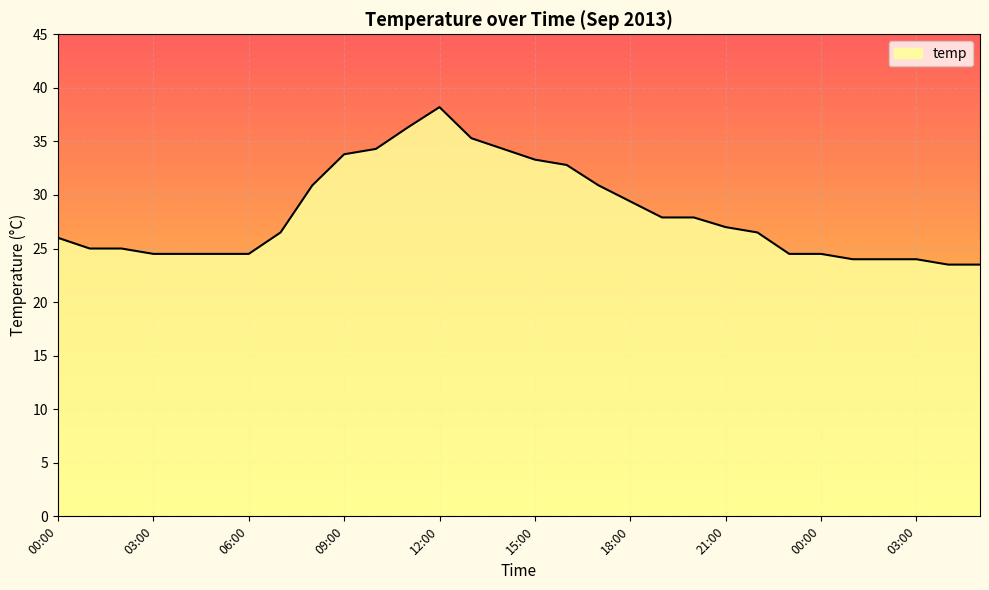

What is the smallest value displayed?

23.5